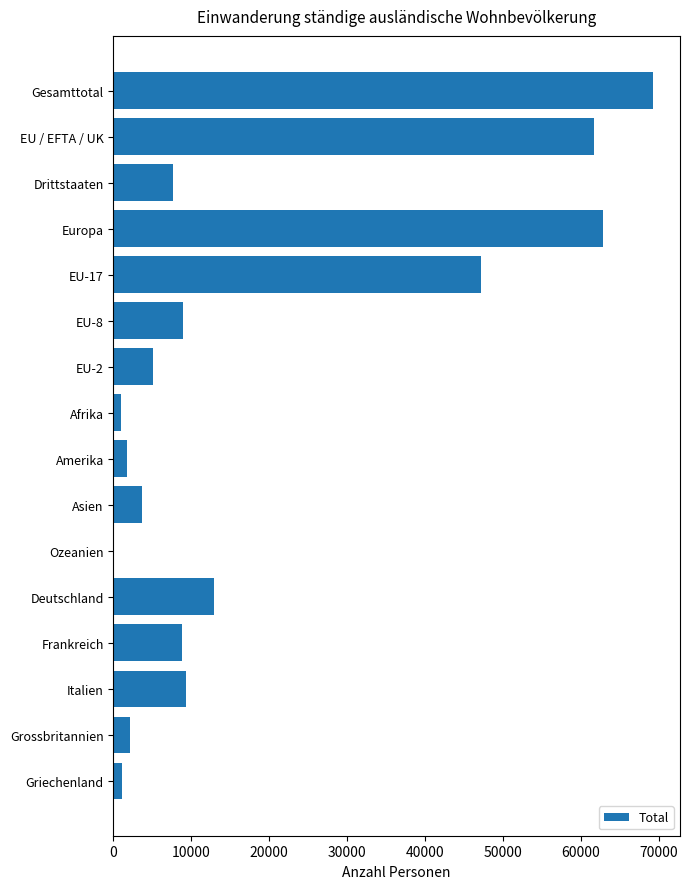

What is the sum of all values?

303164